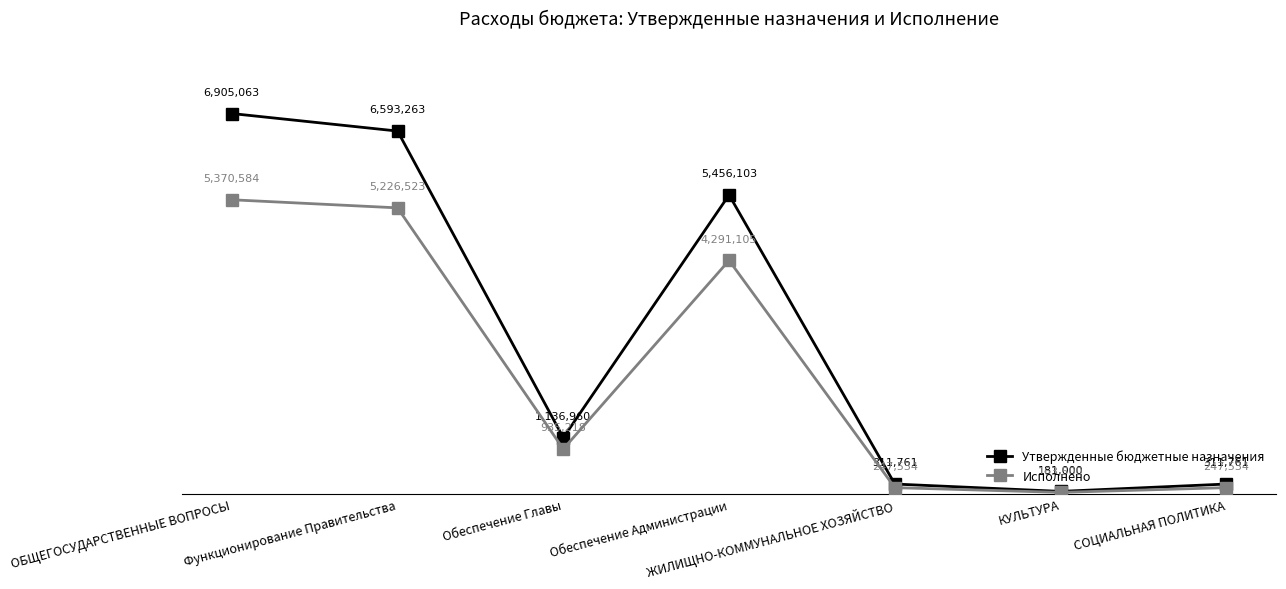

What is the difference between the second highest and second lowest values in the Утвержденные бюджетные назначения series?

6281502.0